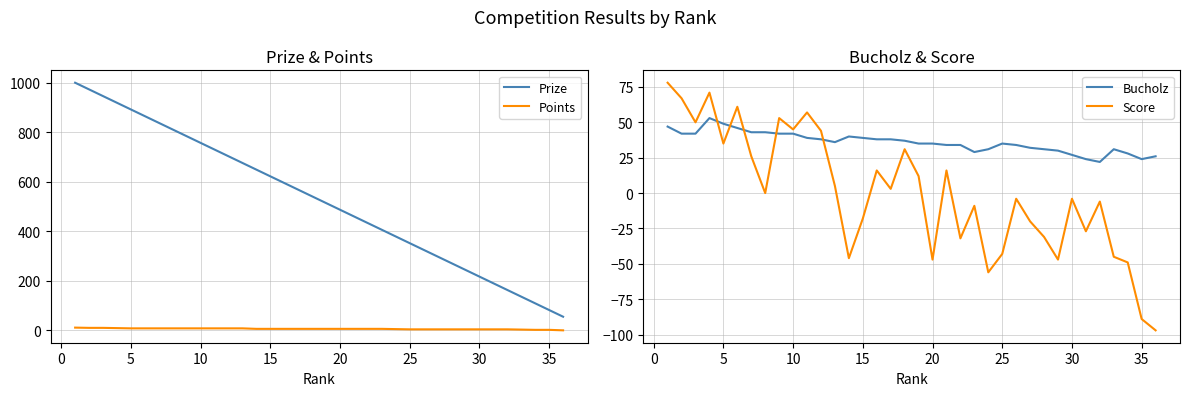

How many lines are shown in the chart?

4